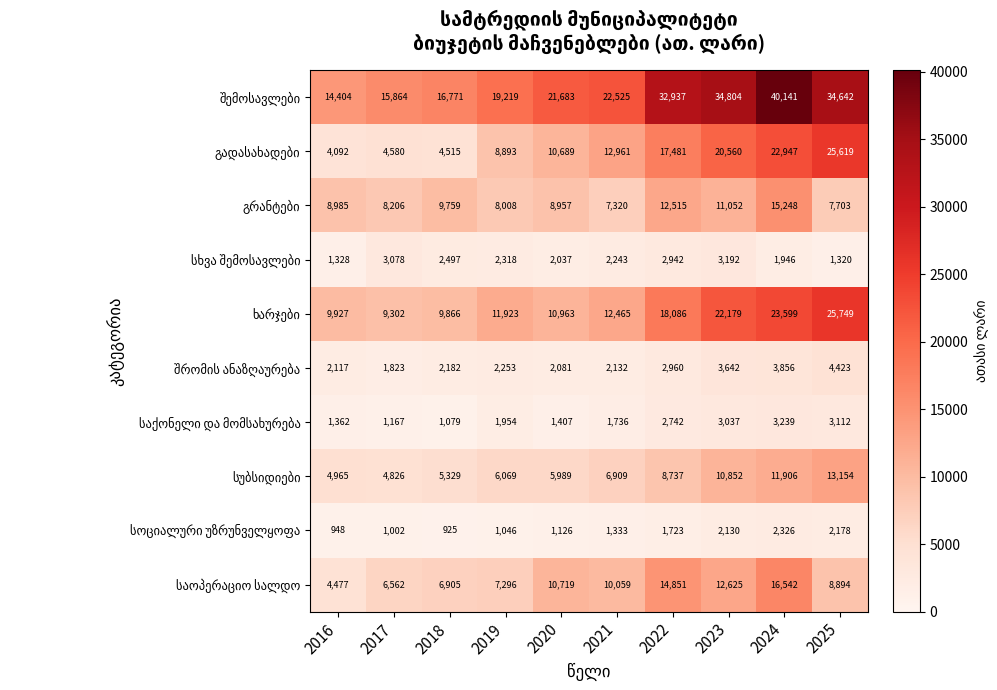

At which category is the sum across all series the highest?

2024